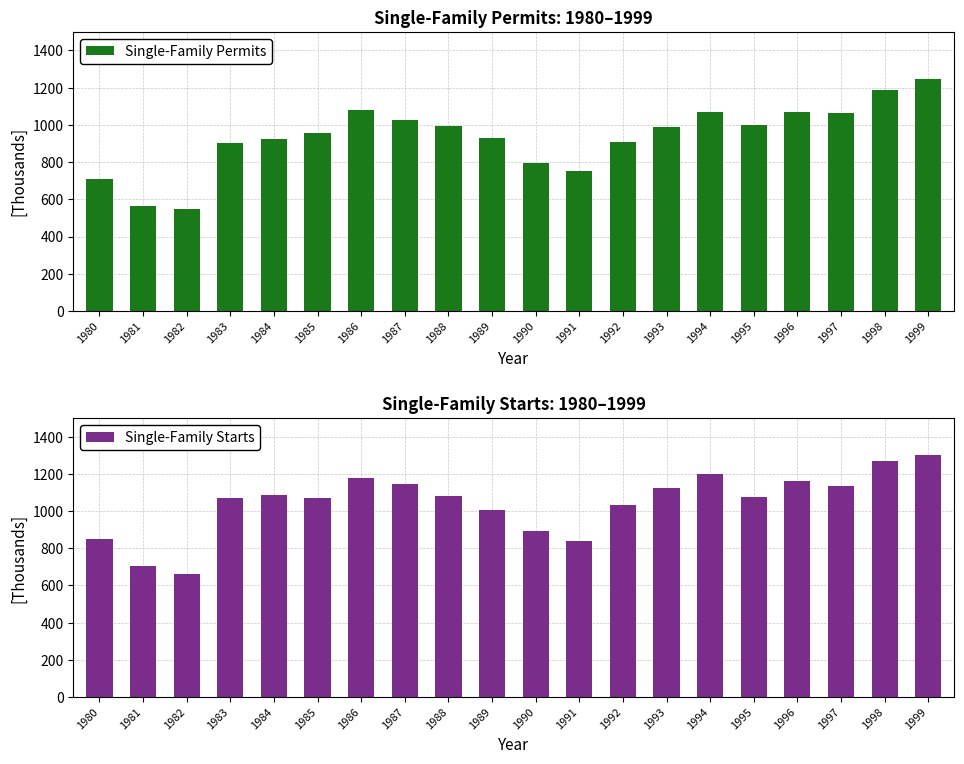

What is the difference between the Single-Family Starts values at 1992 and 1982?

367.3